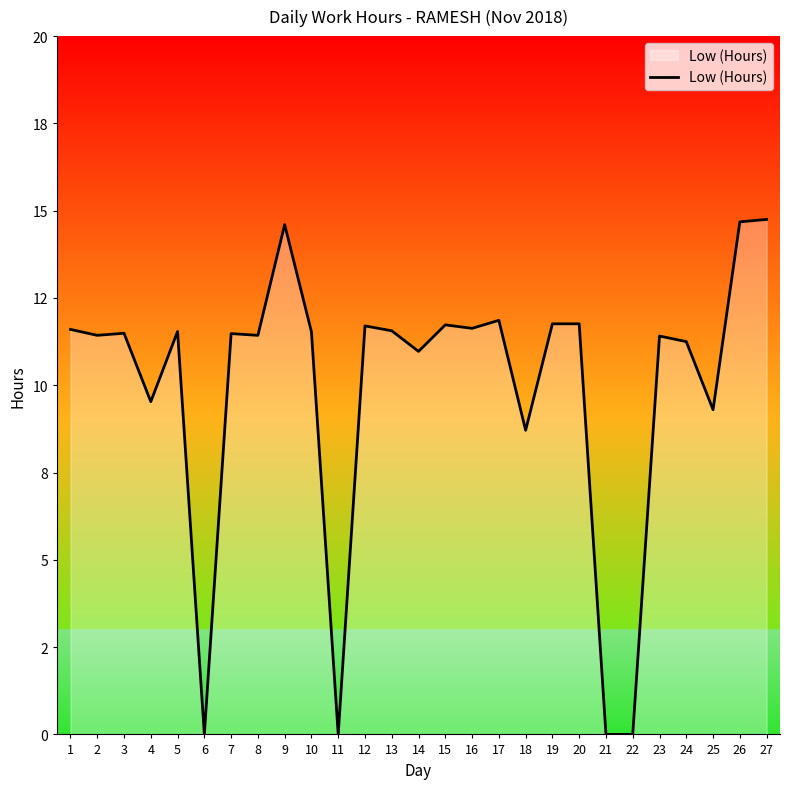

Is this an area chart (filled region under the line)?

Yes